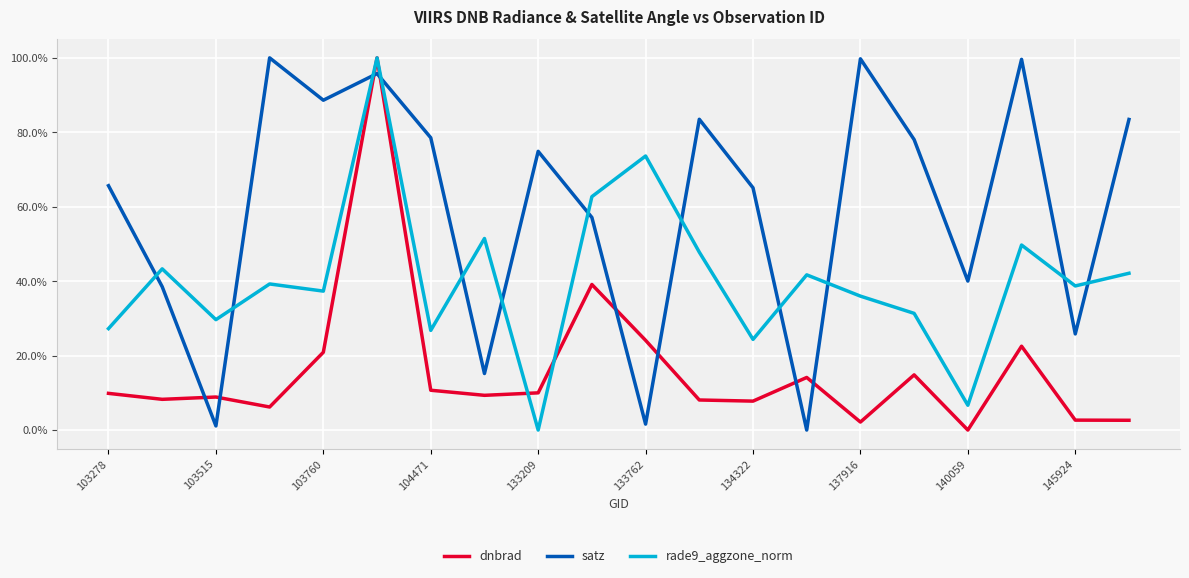

What are all the series names shown in the legend?

dnbrad, satz, rade9_aggzone_norm